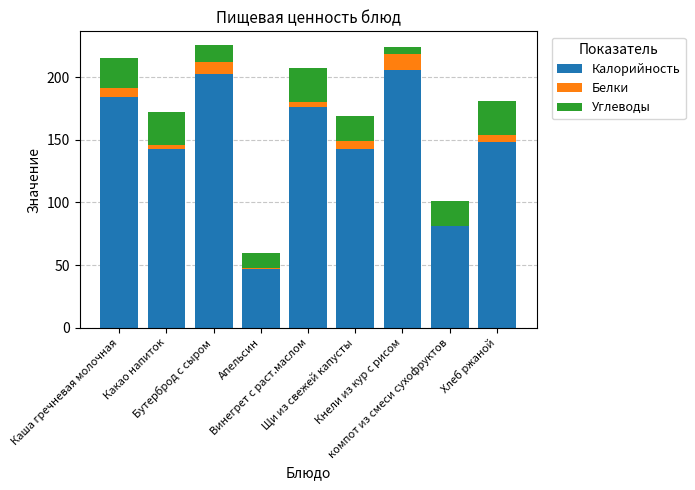

At which label does Калорийность first exceed 148?

Каша гречневая молочная